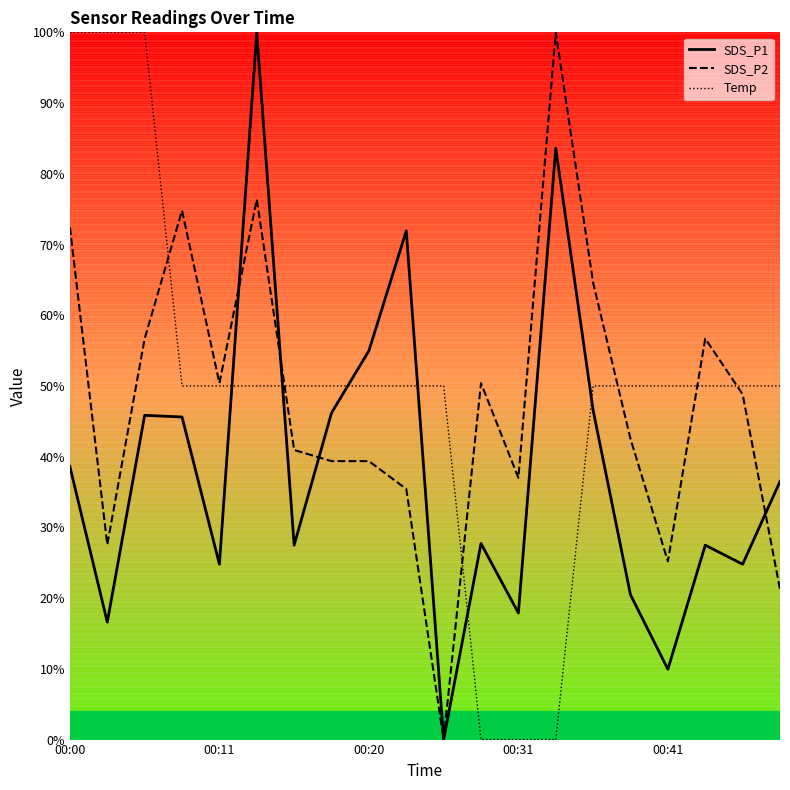

Which series has the largest range (max minus min)?

SDS_P1